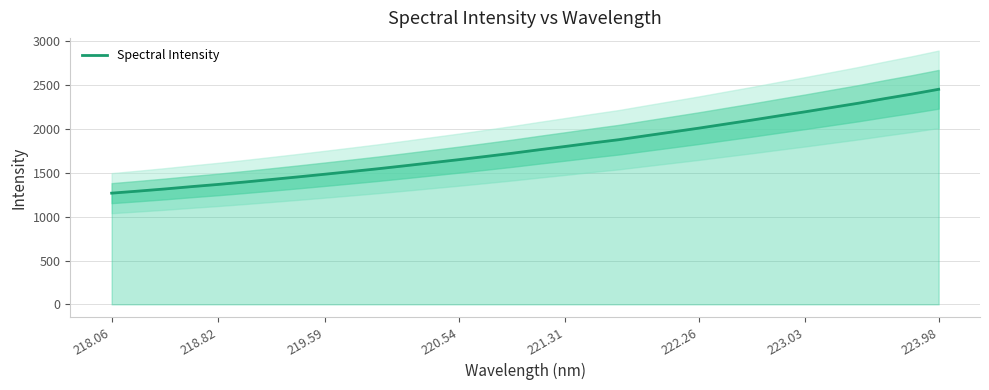

What is the label of the 3rd point from the left?

219.59